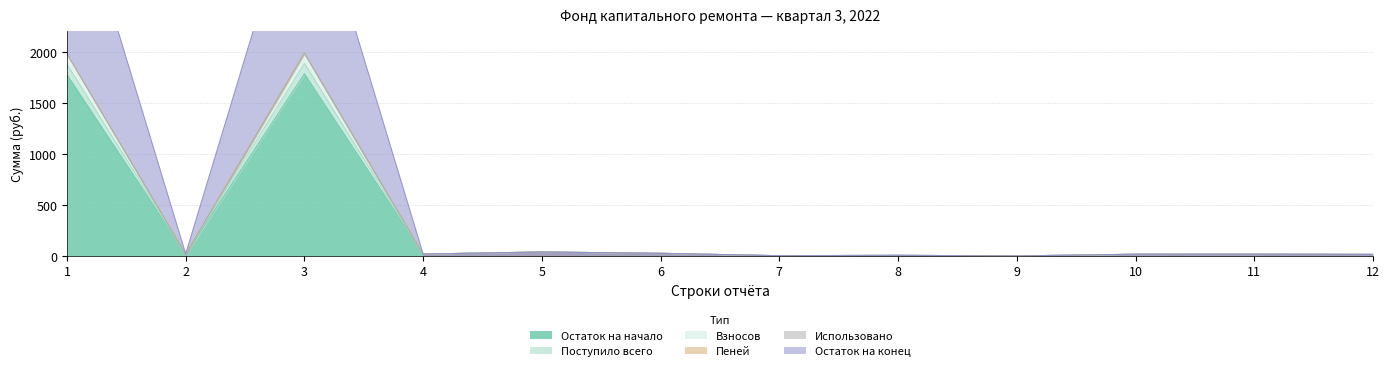

True or false: Поступило всего and Пеней intersect in this chart.

False